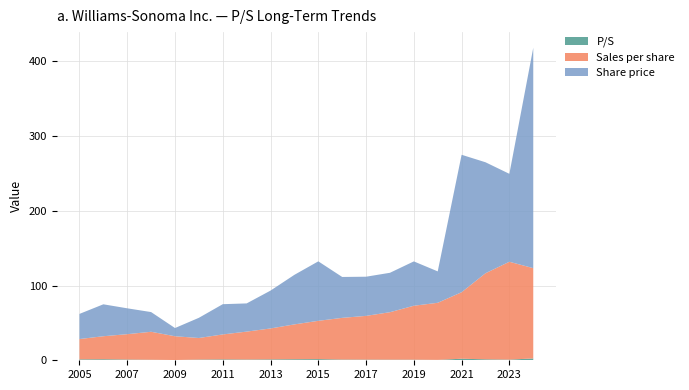

Does the chart have visible grid lines?

Yes